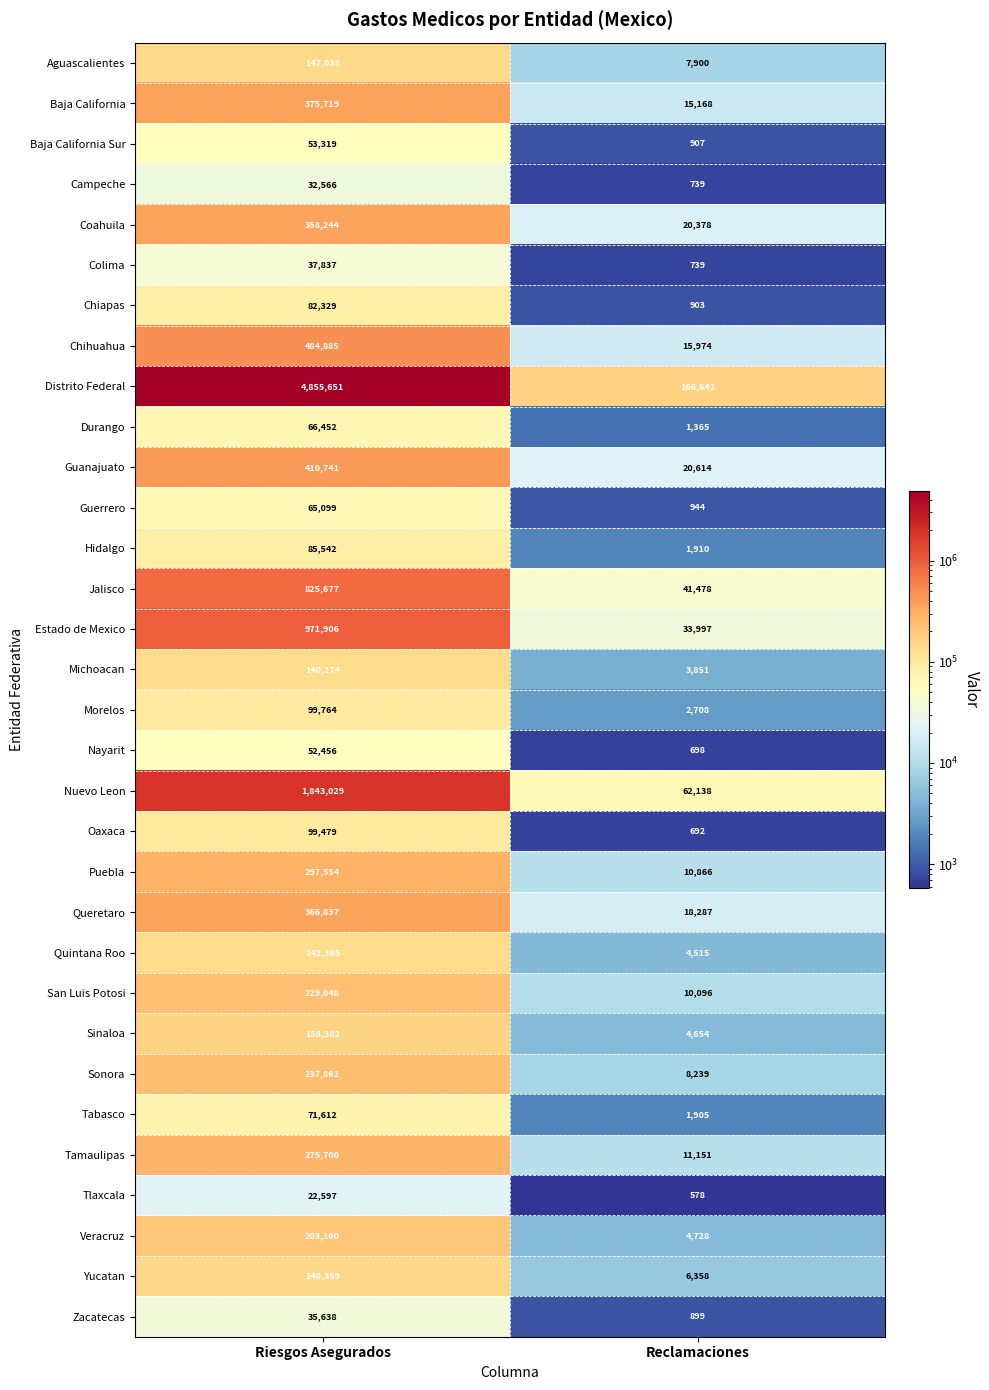

True or false: Yucatan has a value of 148359 at Riesgos Asegurados.

True